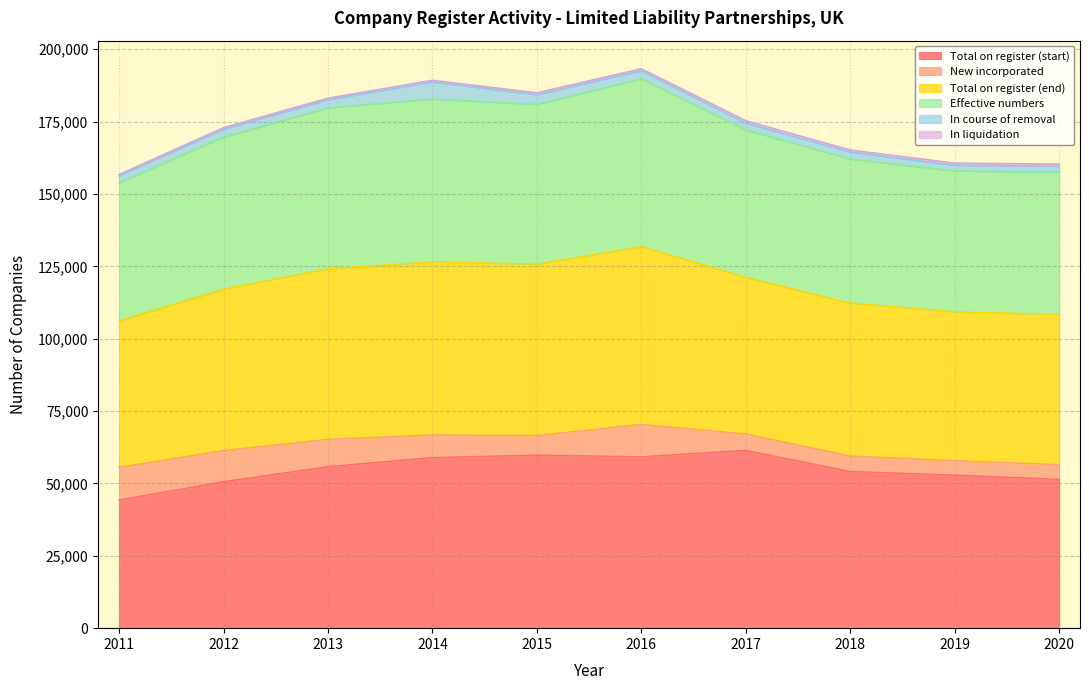

At which category is the sum across all series the highest?

2016